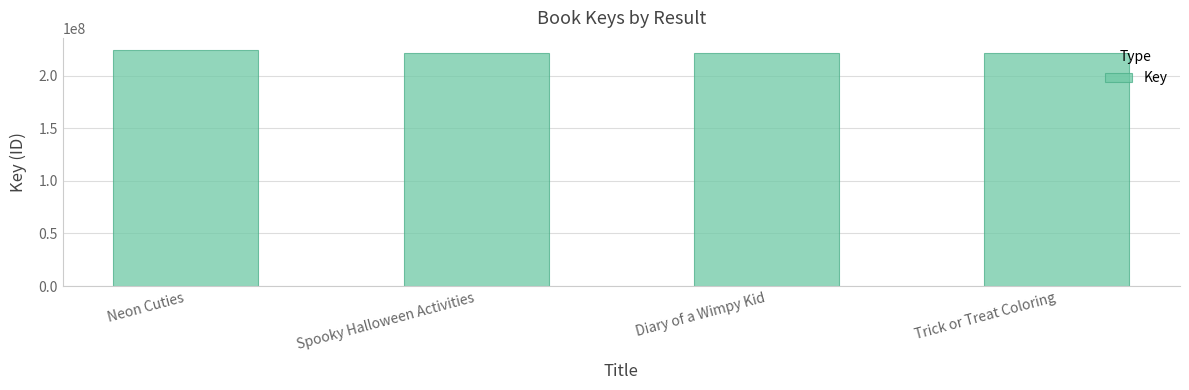

Where does the data first go above 221490053?

Neon Cuties